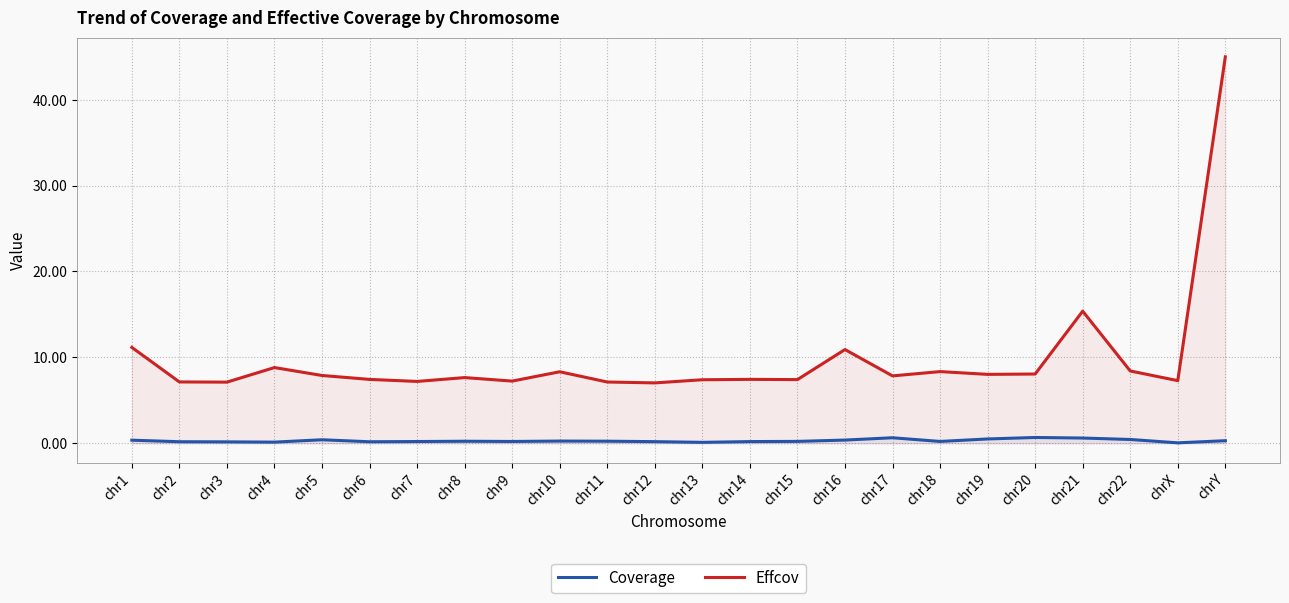

What is the label of the 24th point from the left?

chrY